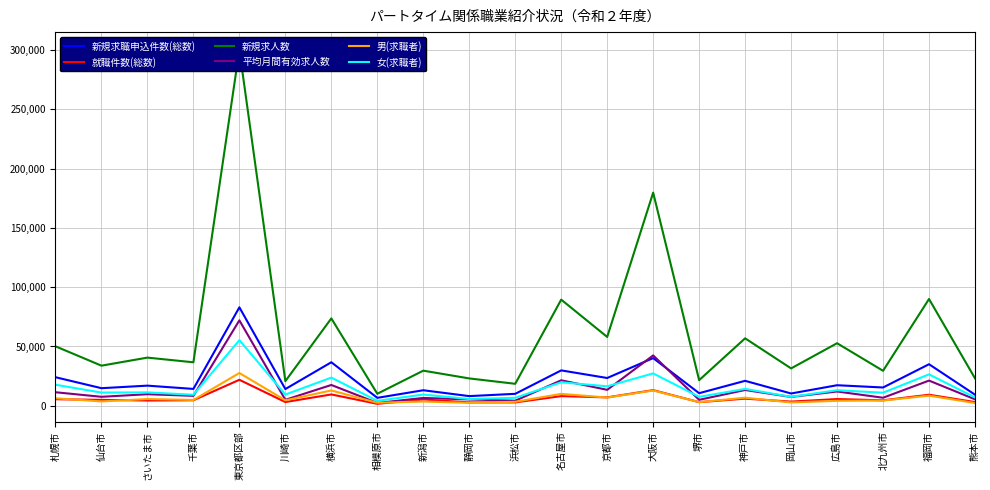

At how many categories does at least one series exceed 133522?

2